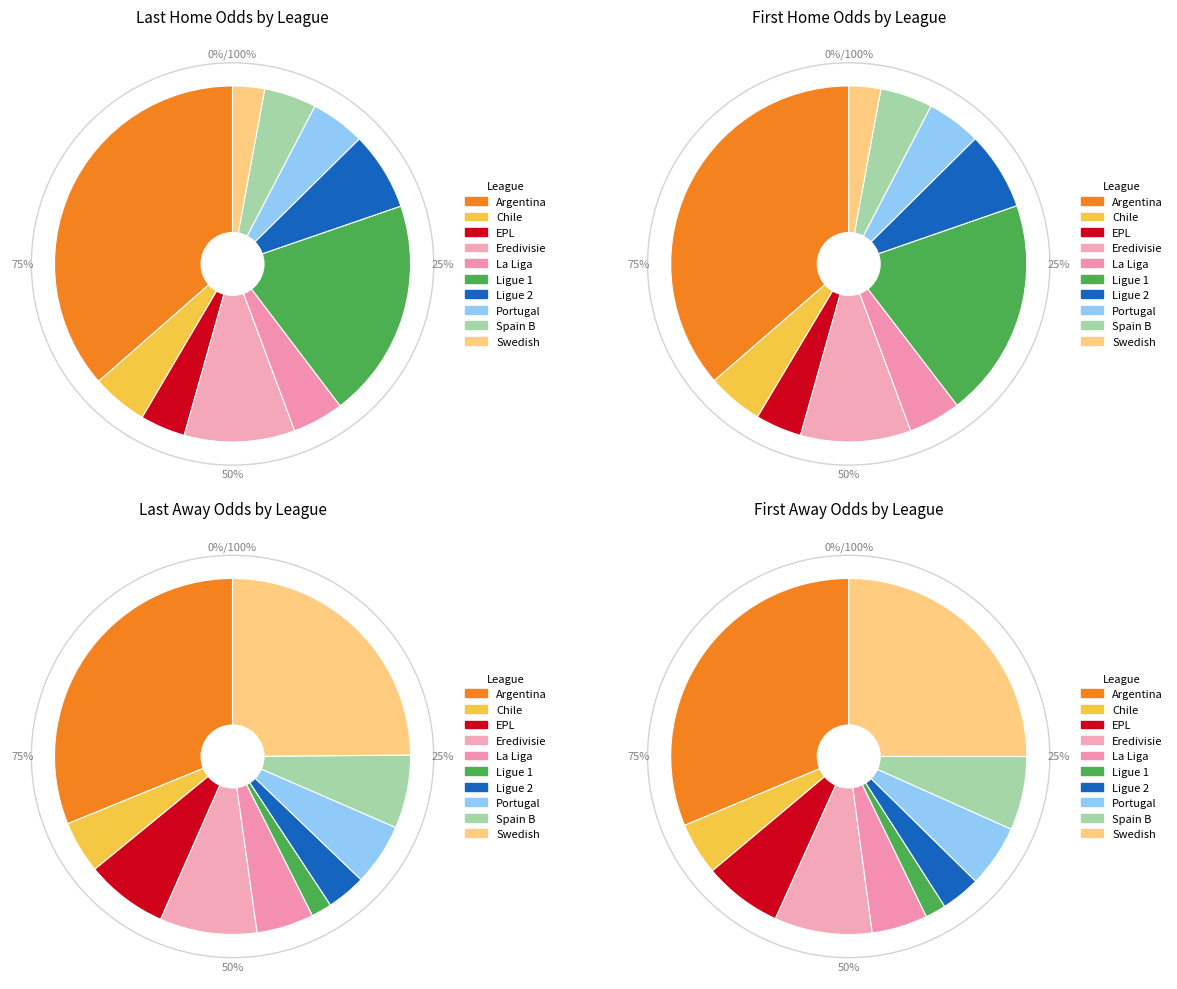

Which series changed the most between 7 and 7?

first_away